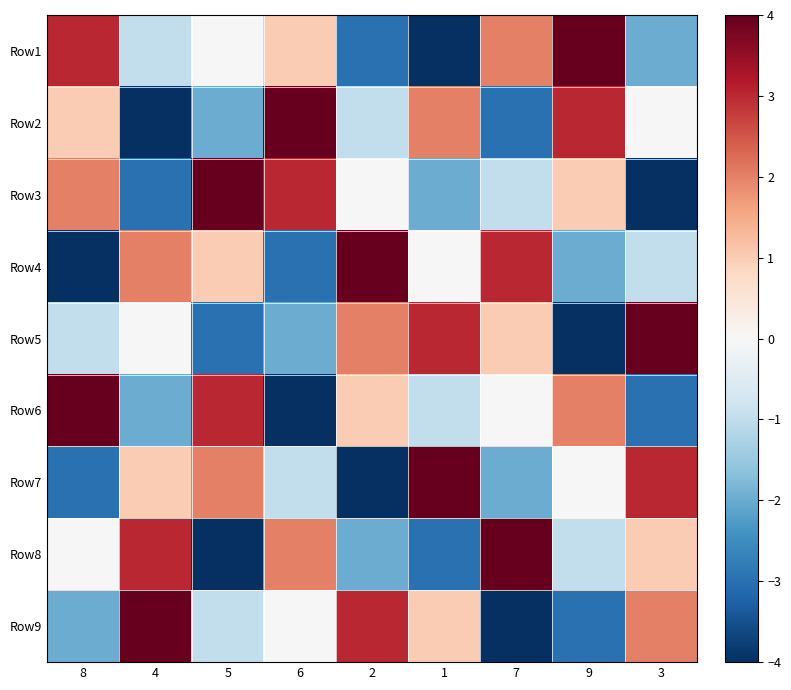

At how many categories does at least one series exceed 0?

9